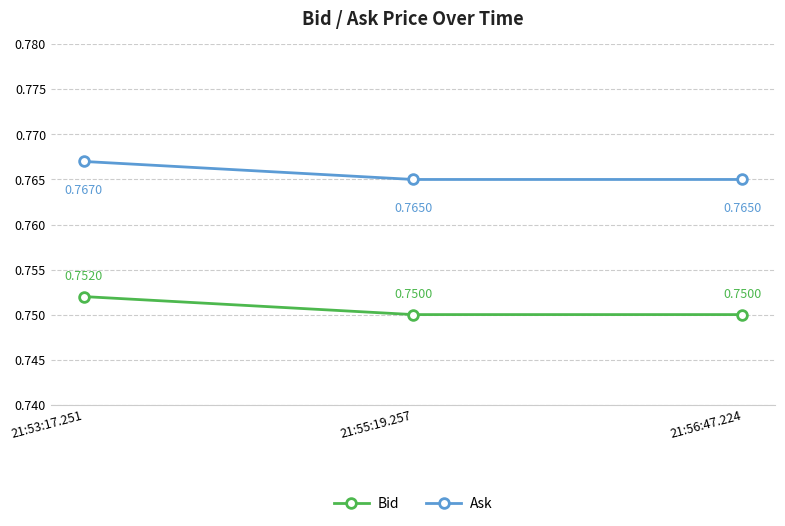

What is the sum of the Bid values at 21:53:17.251 and 21:56:47.224?

1.5